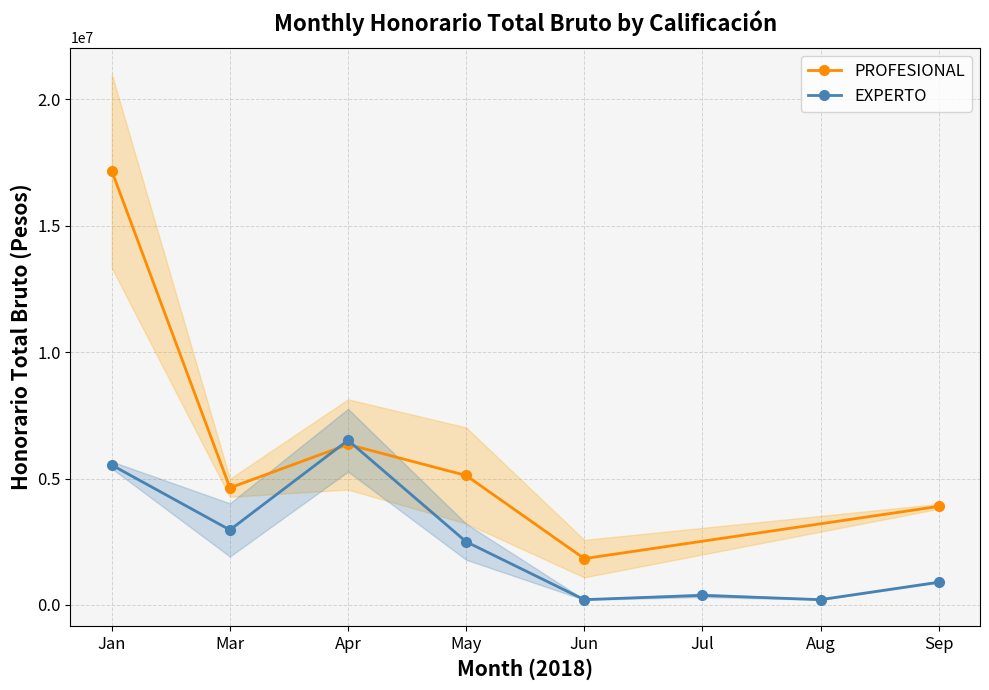

Count the number of data series in this chart.

2